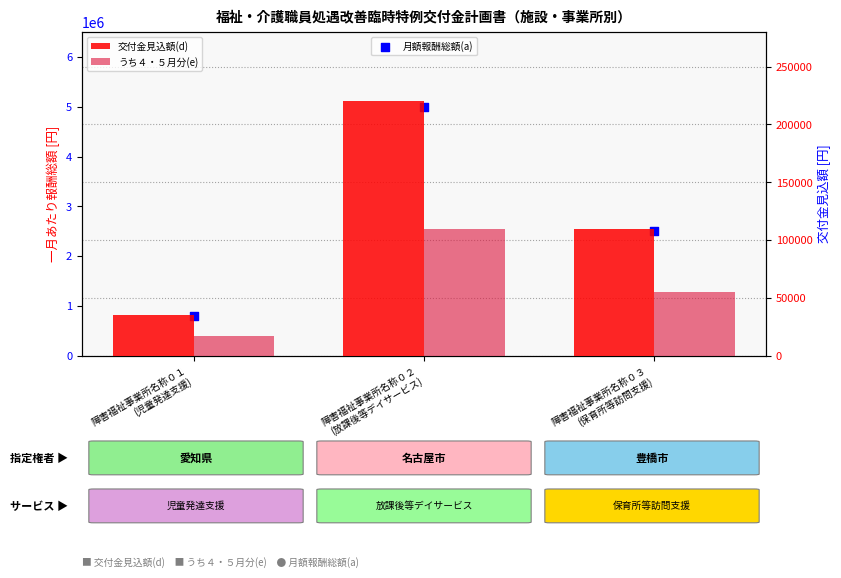

Is the value of うち４・５月分(e) at 障害福祉事業所名称０３
(保育所等訪問支援) greater than the value of 月額報酬総額(a) at 障害福祉事業所名称０３
(保育所等訪問支援)?

No